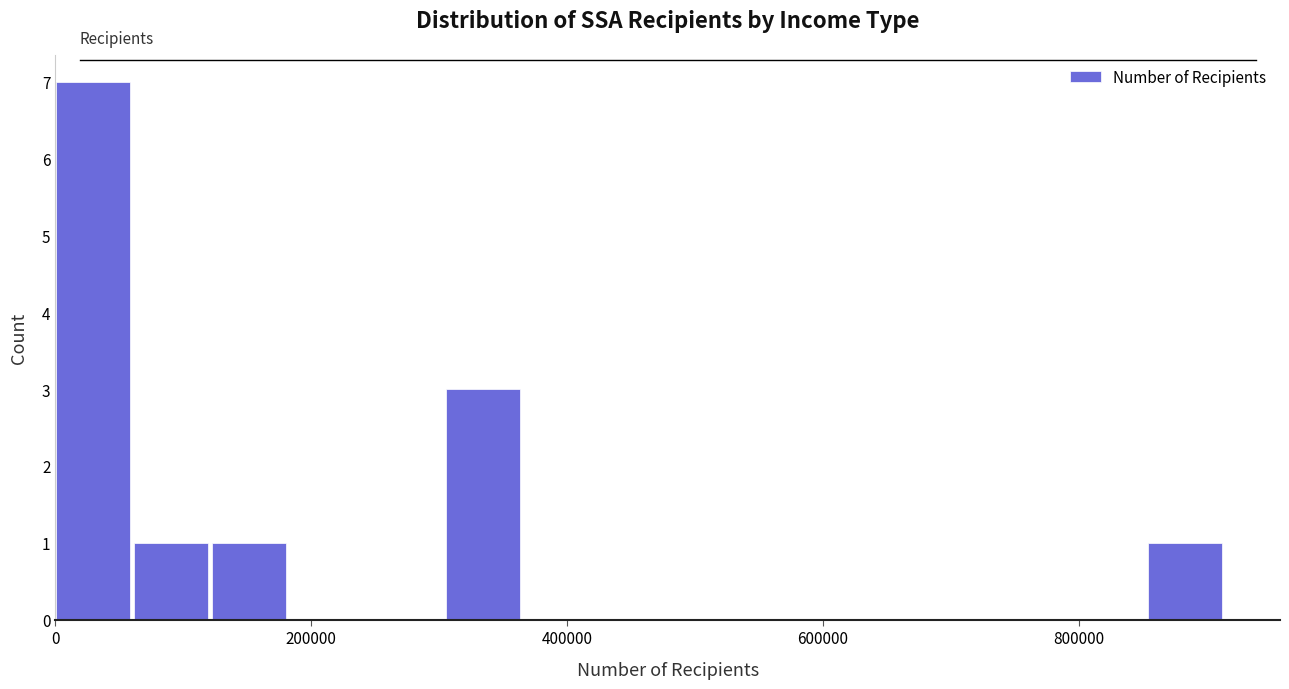

Around what value on the x-axis is the tallest bar? Give the approximate position of its centre, as read against the axis.

20000